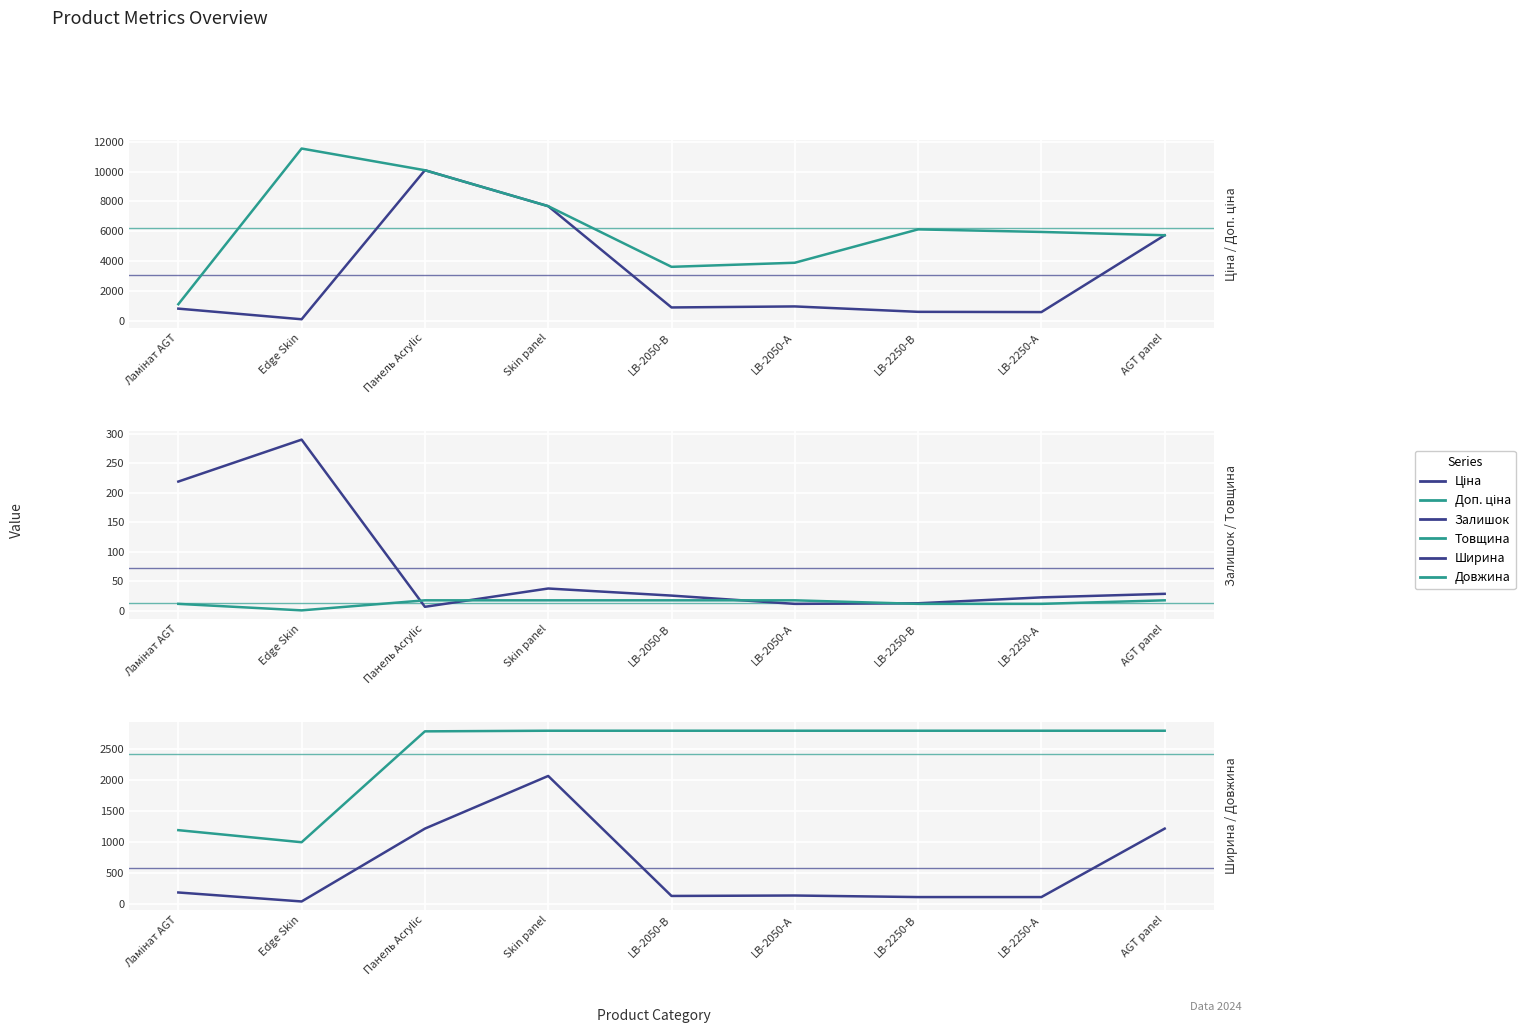

Reading right to left, extract all data points from this chart.

Ціна: 5736.9	595.8	612.9	974.2	905.9	7680.9	10085.8	115.4	827.6
Доп. ціна: 5736.9	5957.6	6128.5	3896.9	3623.4	7680.9	10085.8	11537.0	1121.5
Залишок: 29.0	23.0	13.0	12.0	26.0	38.0	7.0	290.0	219.0
Товщина: 18.0	12.0	12.0	18.0	18.0	18.0	18.0	1.0	12.0
Ширина: 1220.0	115.0	115.0	140.0	133.0	2070.0	1220.0	44.0	189.0
Довжина: 2800.0	2800.0	2800.0	2800.0	2800.0	2800.0	2790.0	1000.0	1195.0